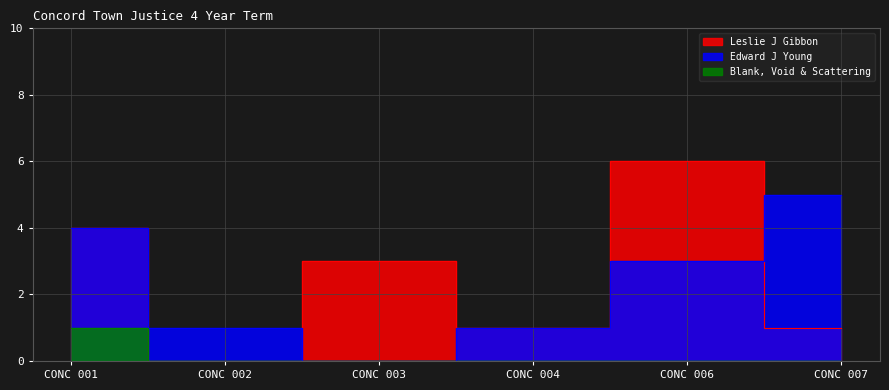

Where is the first local maximum for Leslie J Gibbon?

CONC 003